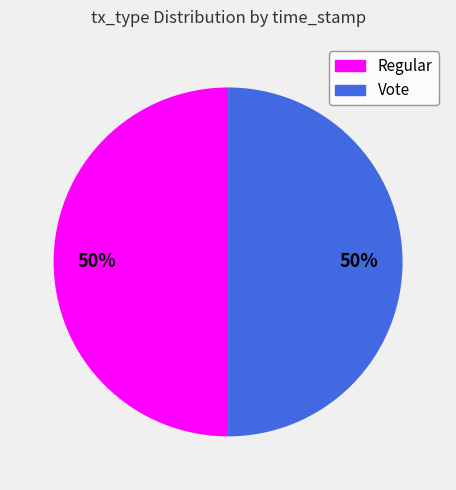

The Vote slice represents 60% of the pie. True or false?

False